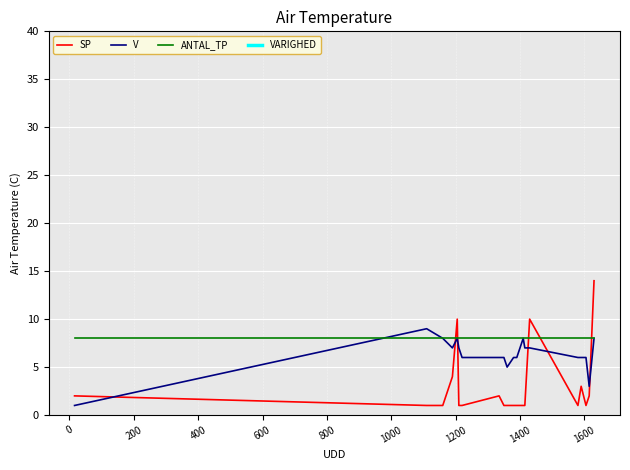

What is the maximum value for SP?

14